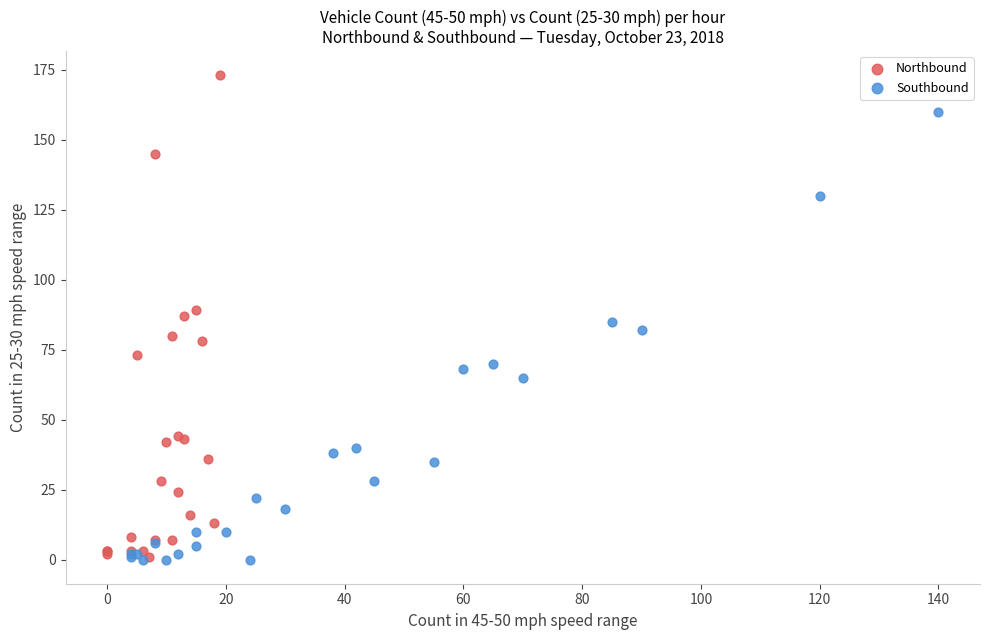

Which series has the widest spread of Y values?

Northbound